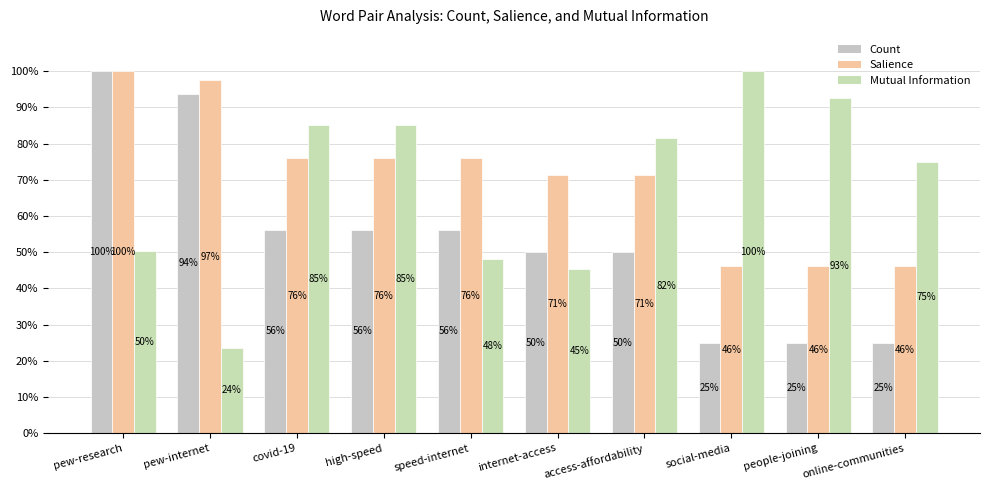

What is the sum of the Salience values at access-affordability and speed-internet?

147.3